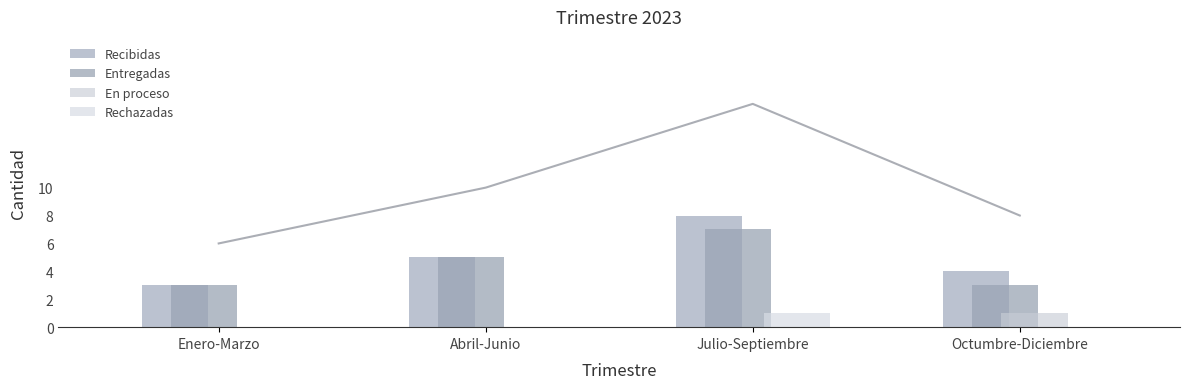

Are the bars horizontal?

No